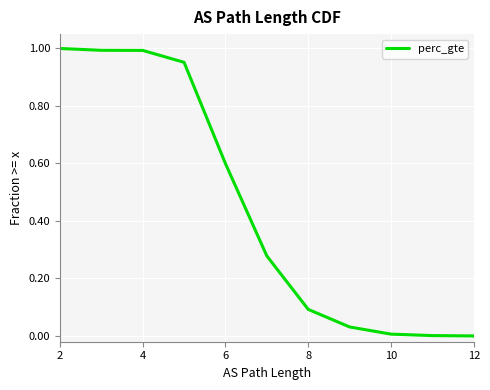

Is this an area chart (filled region under the line)?

No